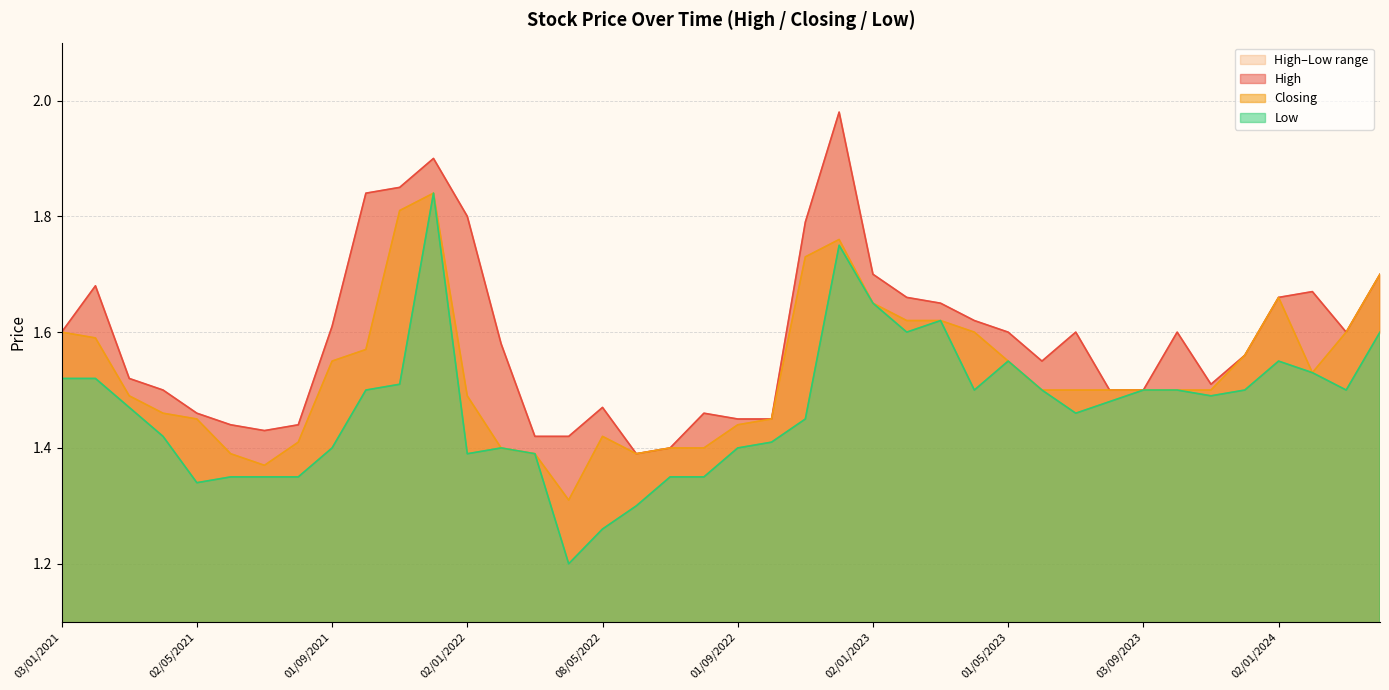

Which series has the widest spread of values?

Low